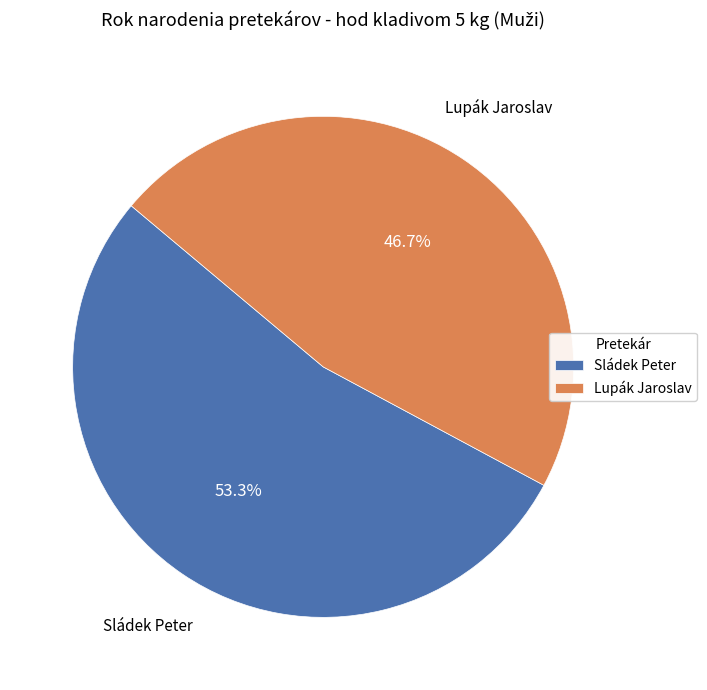

The Sládek Peter slice represents 53% of the pie. True or false?

True